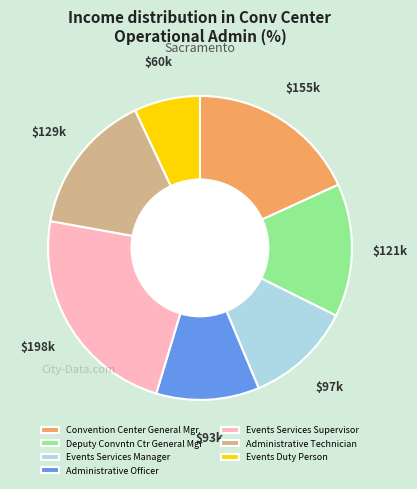

Is there any slice that represents more than half of the pie?

No